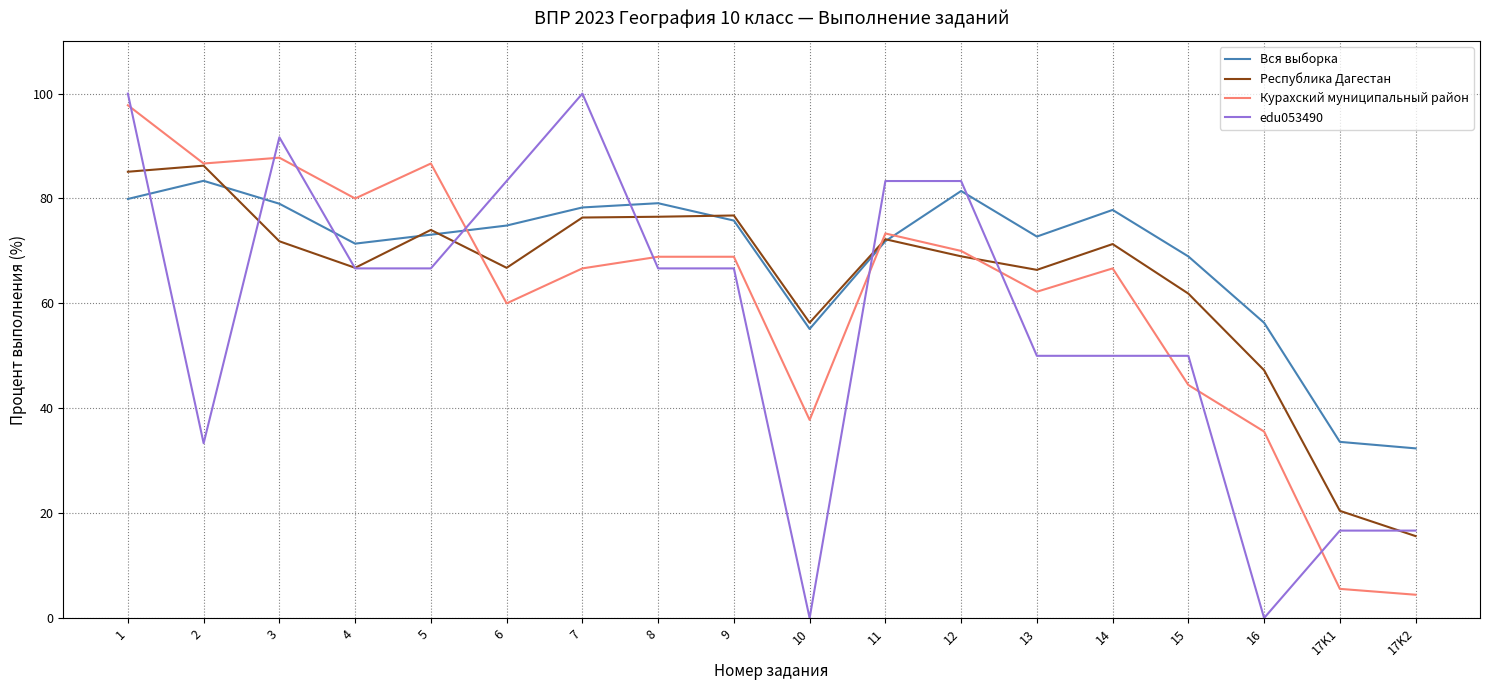

Is this an area chart (filled region under the line)?

No